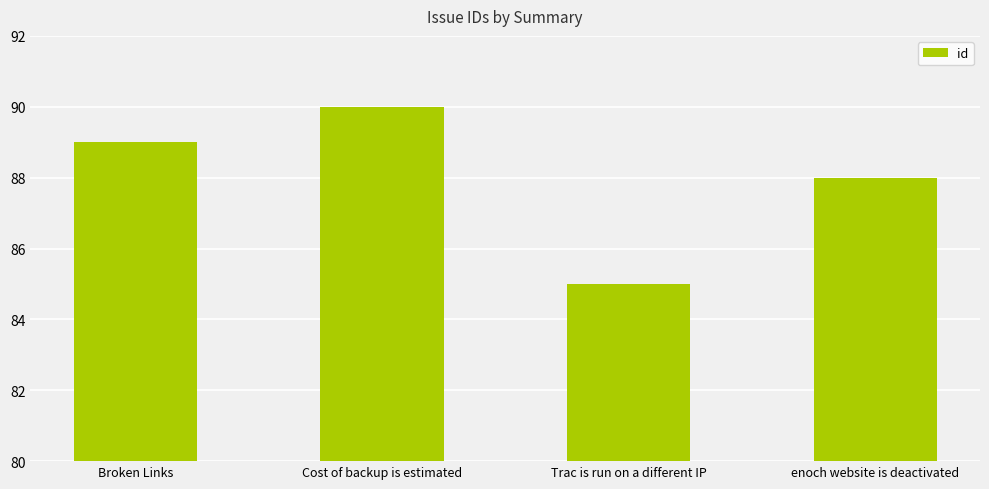

What is the sum of the values at Broken Links and enoch website is deactivated?

177